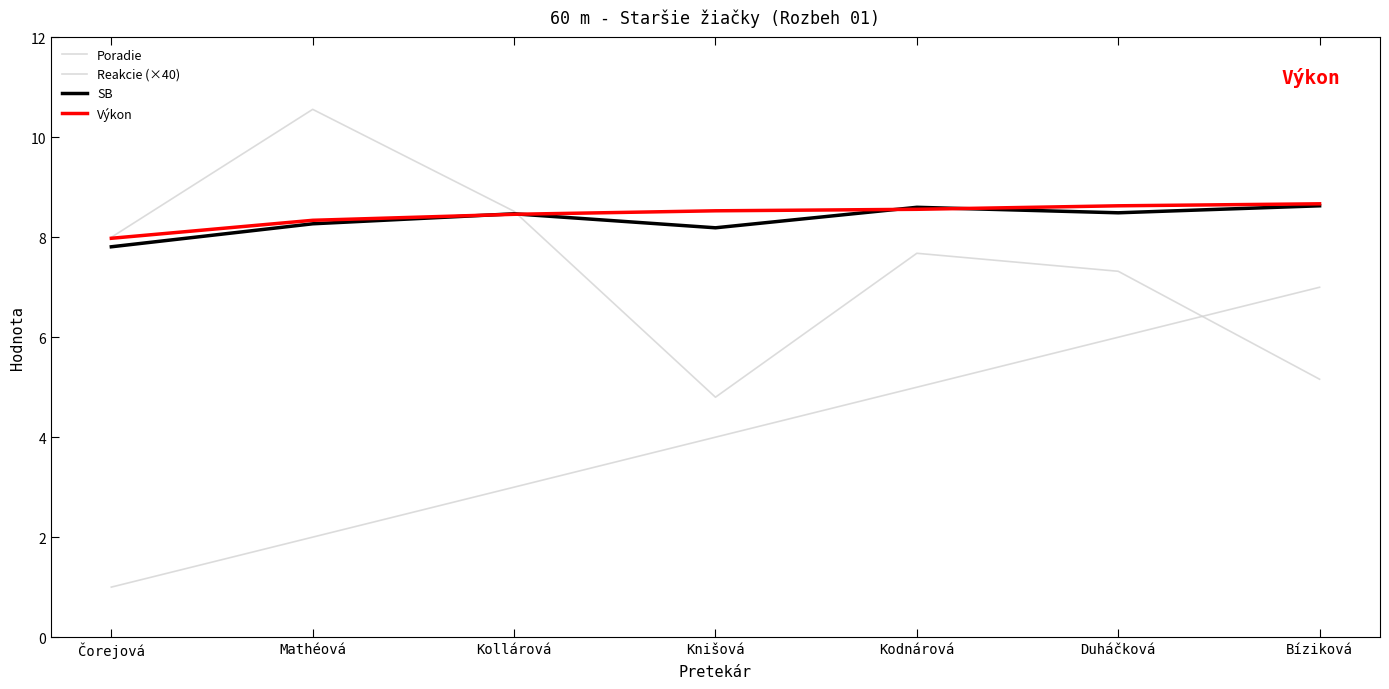

Does the chart have visible grid lines?

No